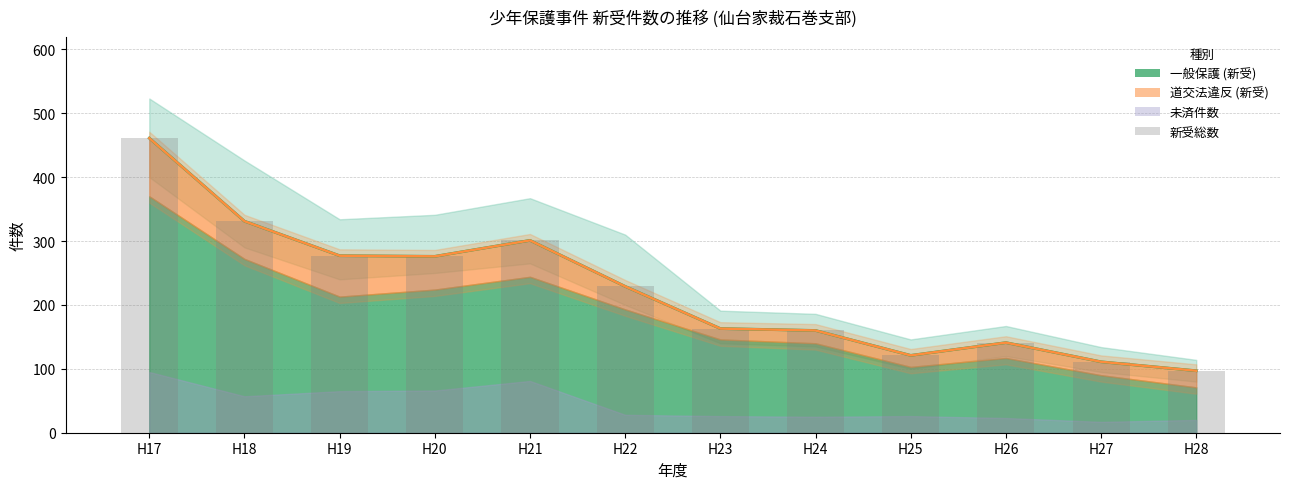

Which has a higher value, H19 or H28?

H19